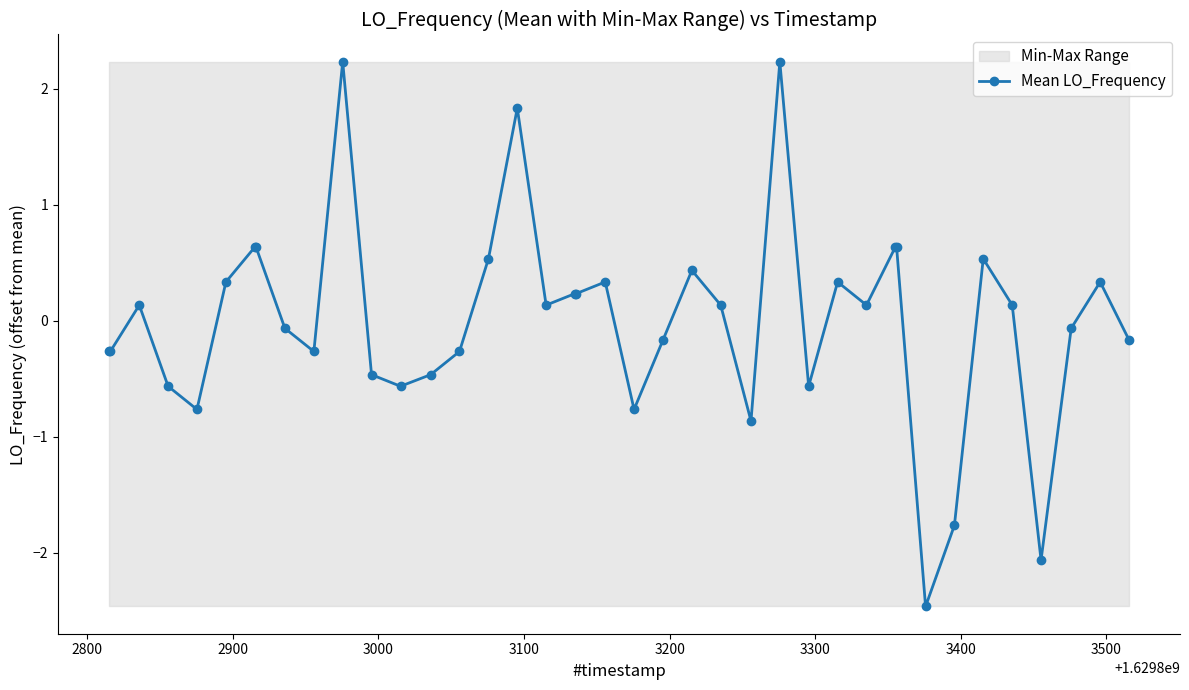

What is the greatest value displayed?

2.2